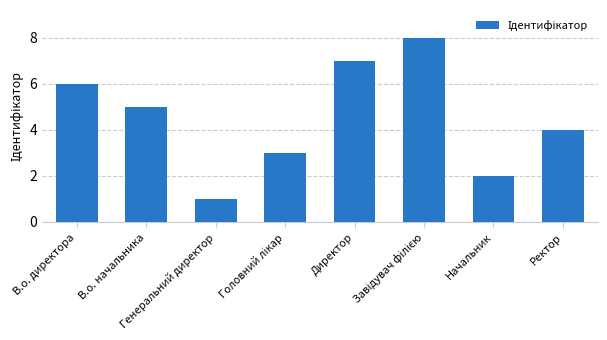

What is the maximum value shown in the chart?

8